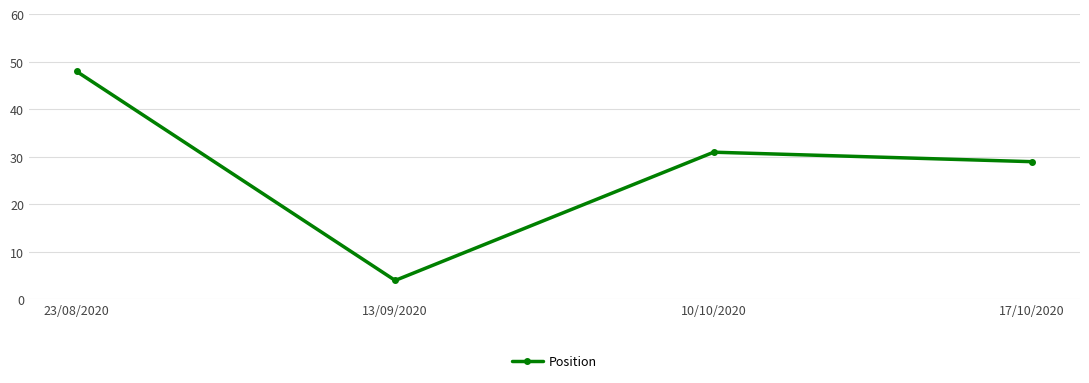

Which has a higher value, 13/09/2020 or 23/08/2020?

23/08/2020